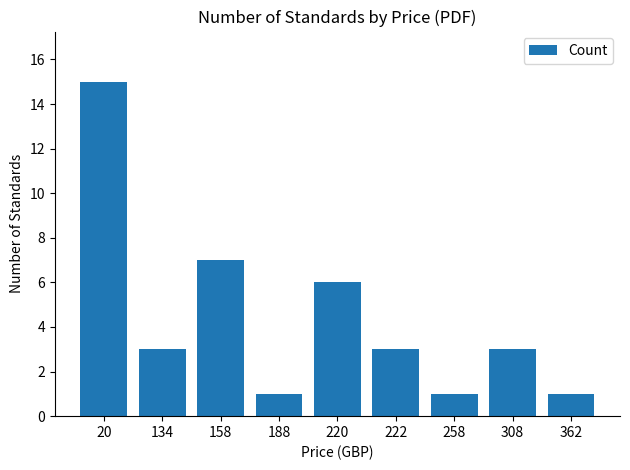

How many distinct data groups are displayed?

1